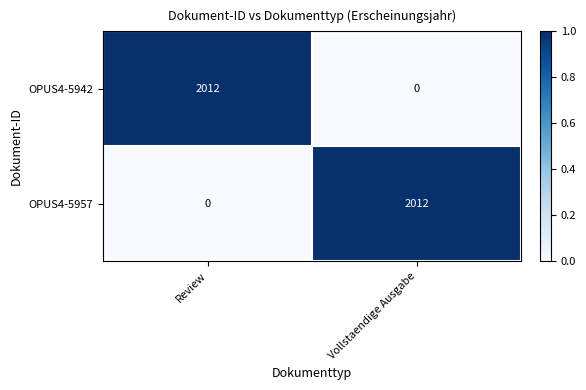

What is the average value of the OPUS4-5942 series?

1006